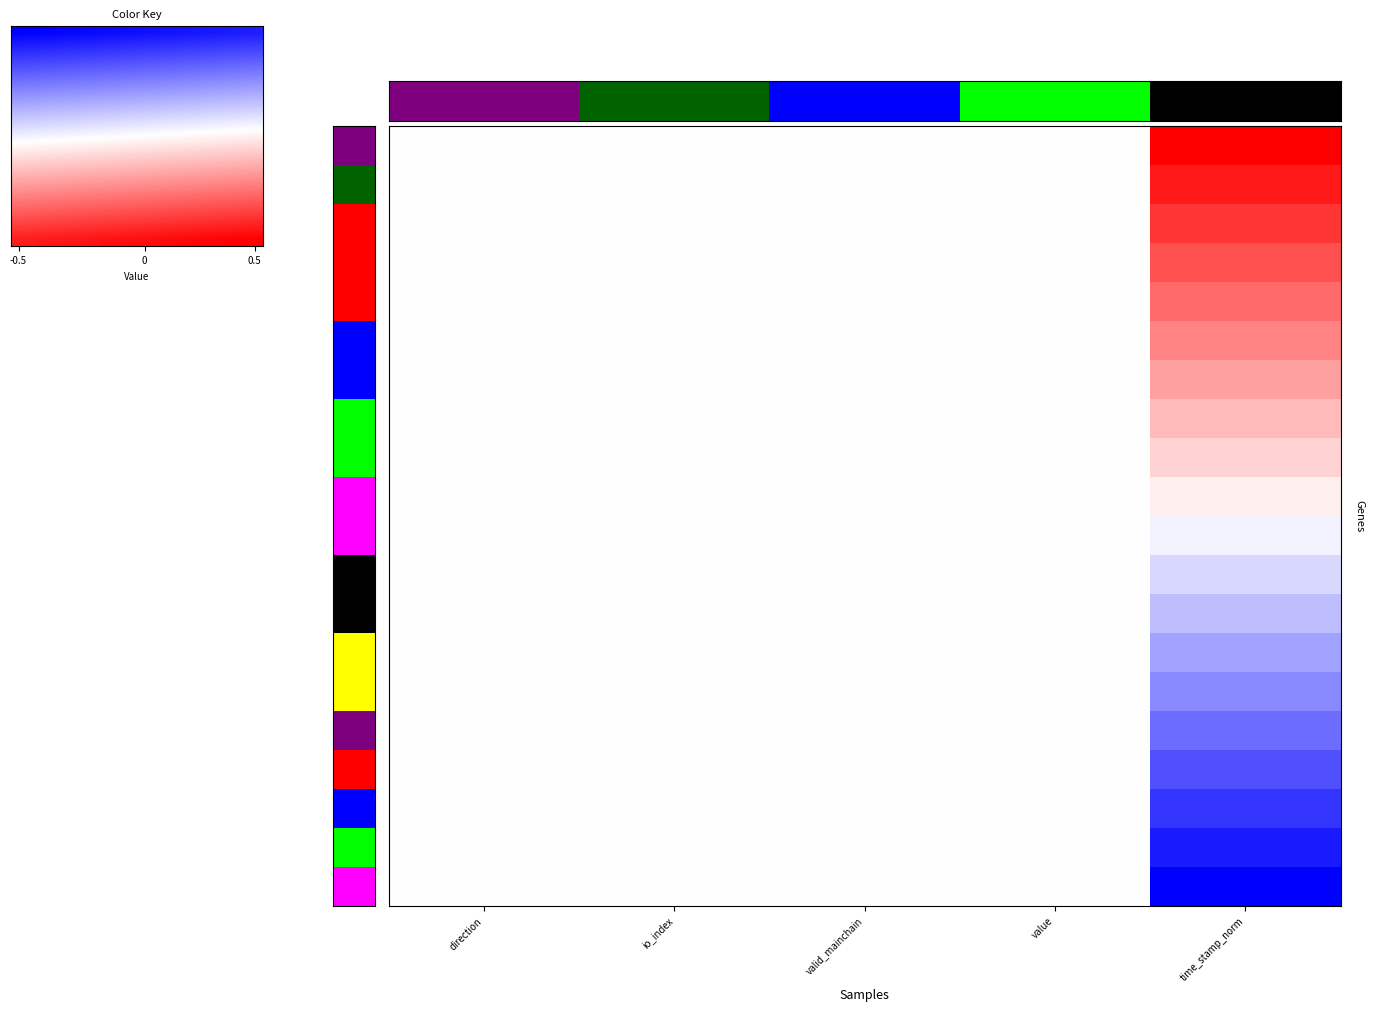

Which category has the lowest value in the 9ee0d6dcff2527953bf0db36895037ebcea09ba series?

direction